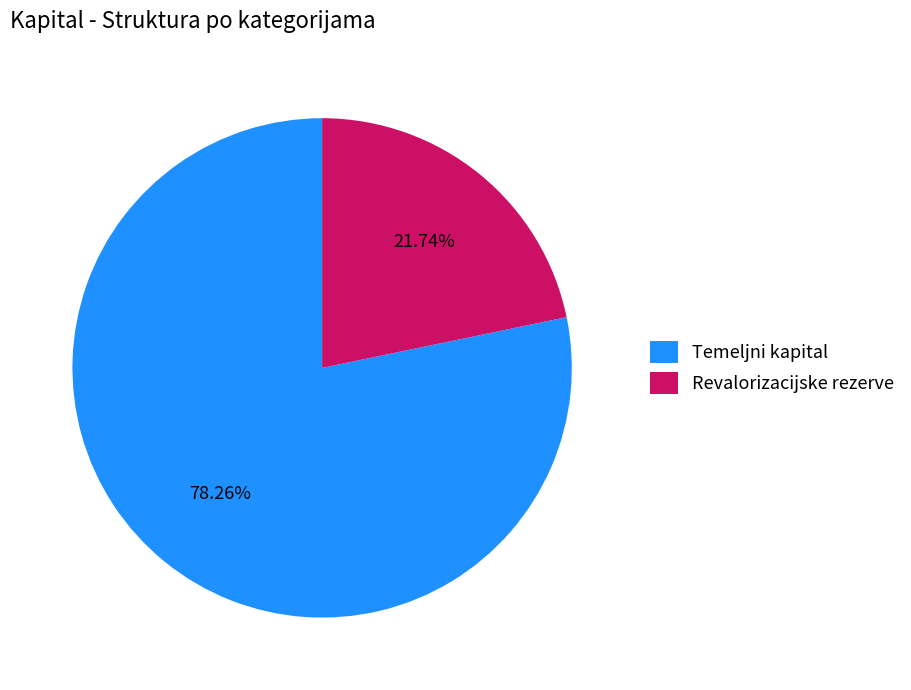

To the nearest percent, what is the average slice percentage?

50%